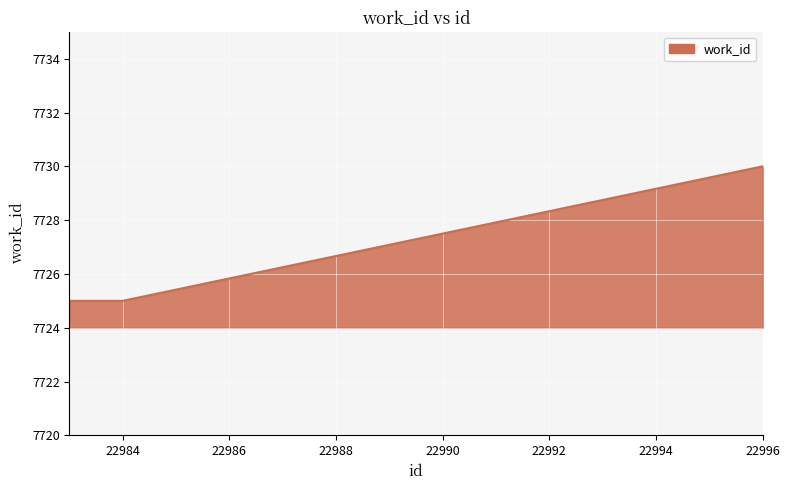

What is the average value?

7727